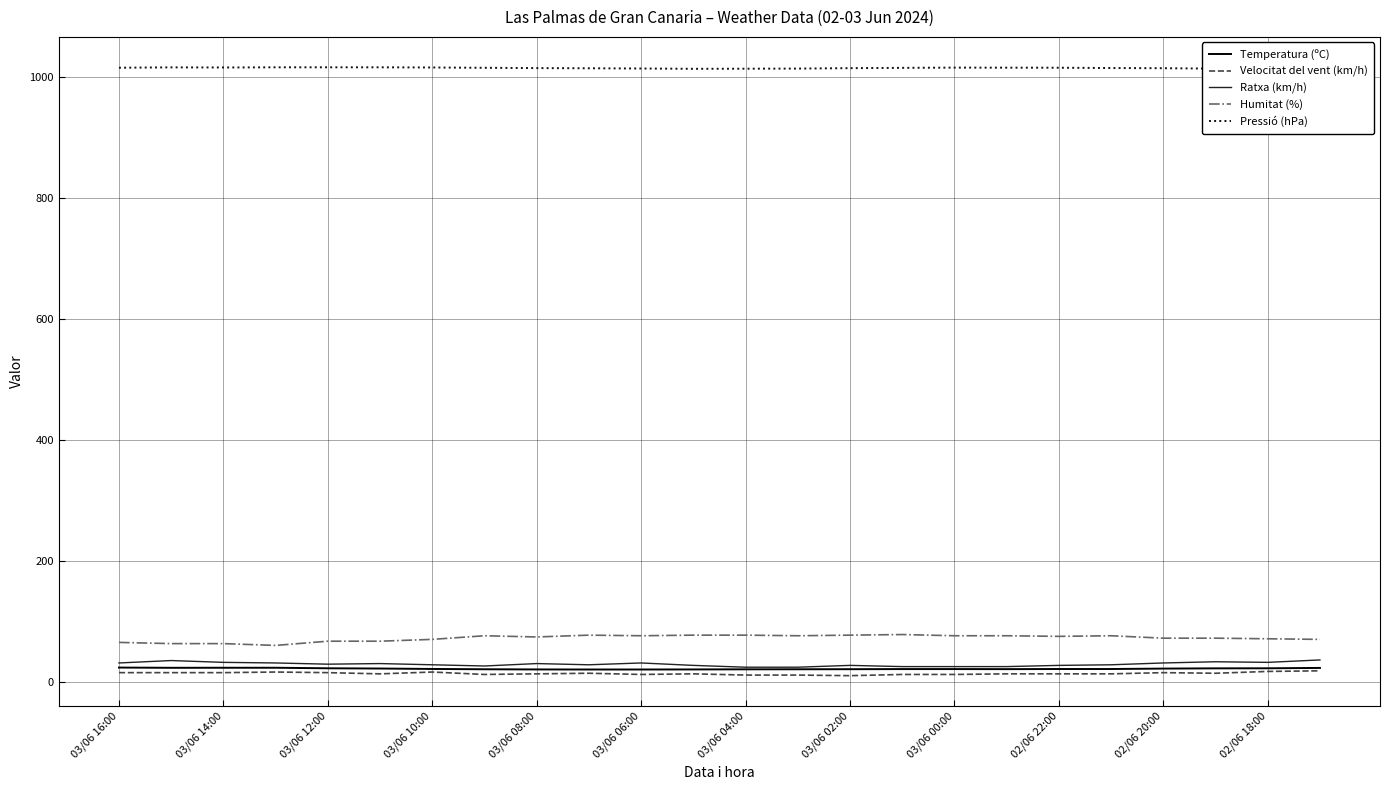

True or false: Temperatura (ºC) and Humitat (%) intersect in this chart.

False